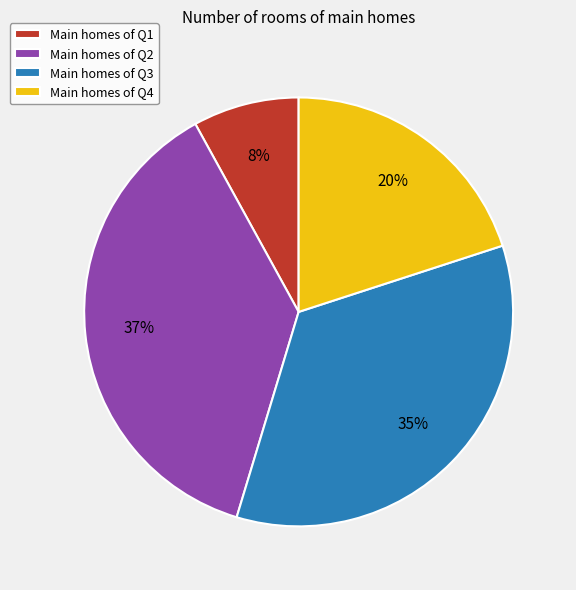

Is it true that Main homes of Q2 is 25% of the pie?

False